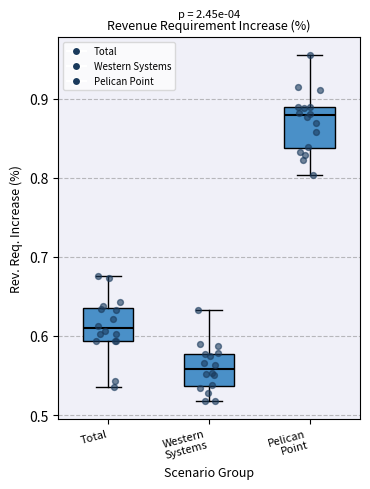

Reading left to right, transcribe this box plot: for each box, give where its median line is, the range the box spans, and where its two whiskers end, as read against the y-axis. The values are not printed on the chart, so give them approximately, as read against the axis.

Total: median 0.61, box 0.59 to 0.64, whiskers 0.54 to 0.68
Western Systems: median 0.56, box 0.54 to 0.58, whiskers 0.52 to 0.63
Pelican Point: median 0.88, box 0.84 to 0.89, whiskers 0.80 to 0.96